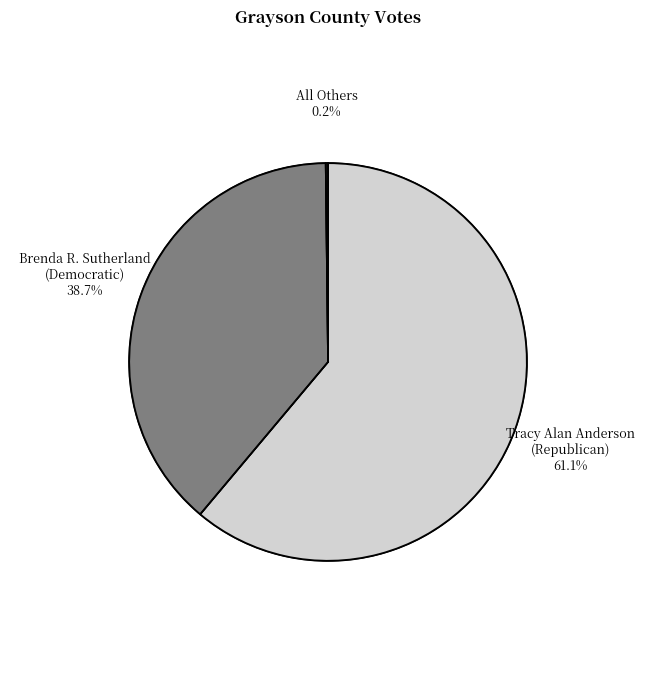

Which category has the biggest portion of the pie?

Tracy Alan Anderson (Republican)